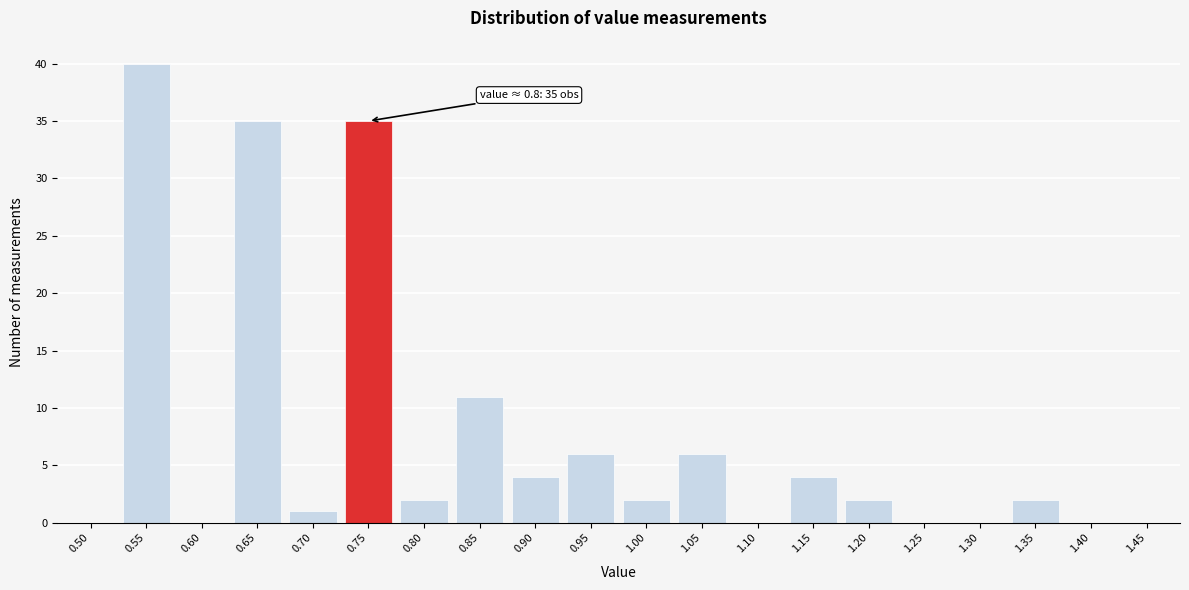

Reading right to left, extract all data points from this chart.

1.45=0	1.40=0	1.35=2	1.30=0	1.25=0	1.20=2	1.15=4	1.10=0	1.05=6	1.00=2	0.95=6	0.90=4	0.85=11	0.80=2	0.75=35	0.70=1	0.65=35	0.60=0	0.55=40	0.50=0